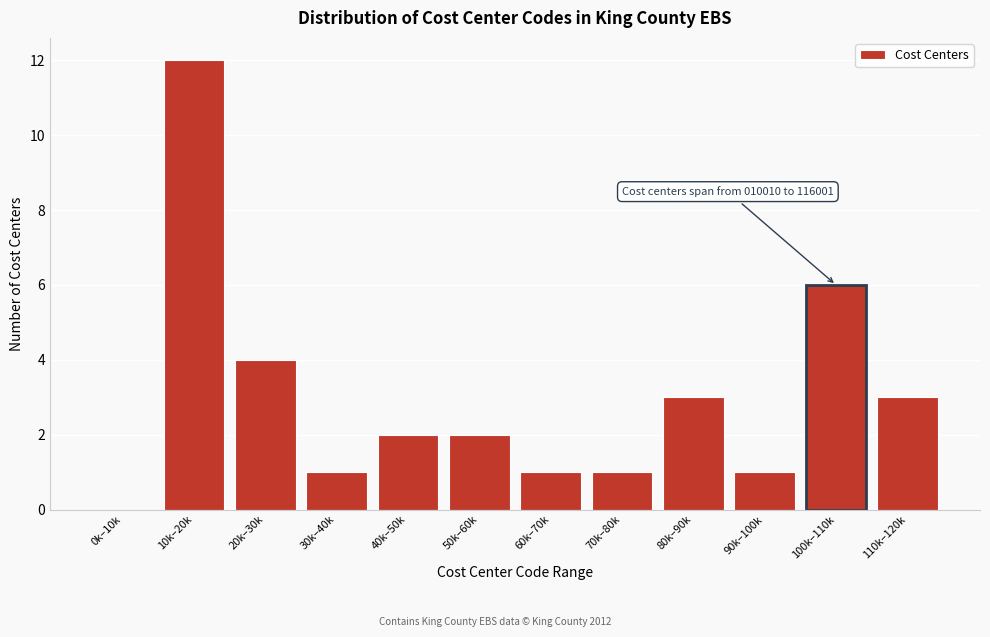

Reading right to left, list all the values displayed in this chart.

110k–120k=3	100k–110k=6	90k–100k=1	80k–90k=3	70k–80k=1	60k–70k=1	50k–60k=2	40k–50k=2	30k–40k=1	20k–30k=4	10k–20k=12	0k–10k=0